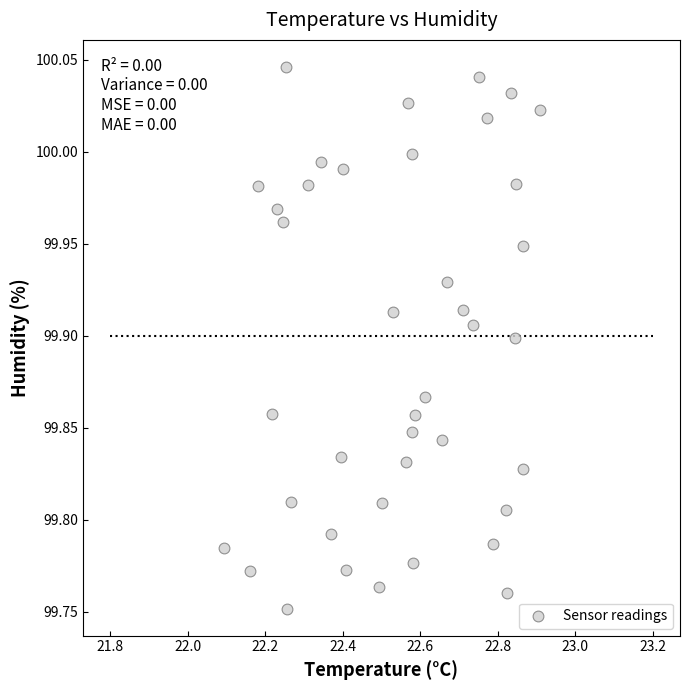

What is the range of X values (max minus min)?

0.8